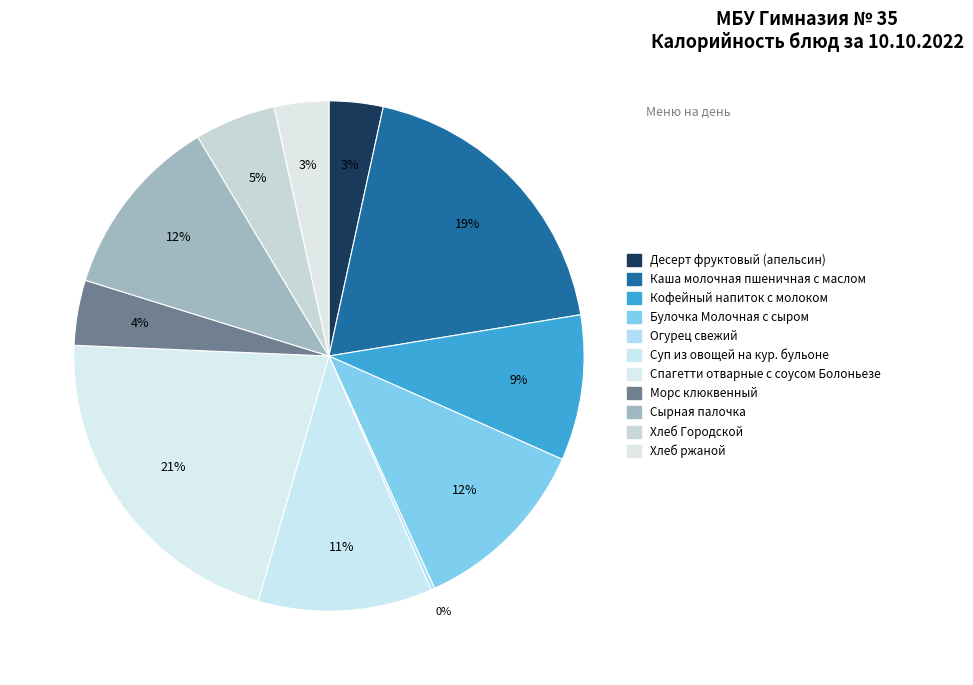

Is it true that Каша молочная пшеничная с маслом is 19% of the pie?

True